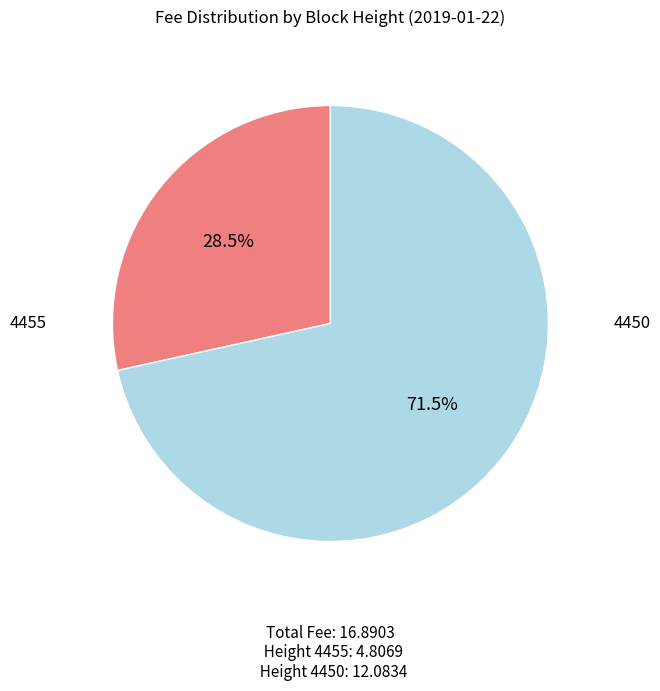

Between 4455 and 4450, which is larger?

4450